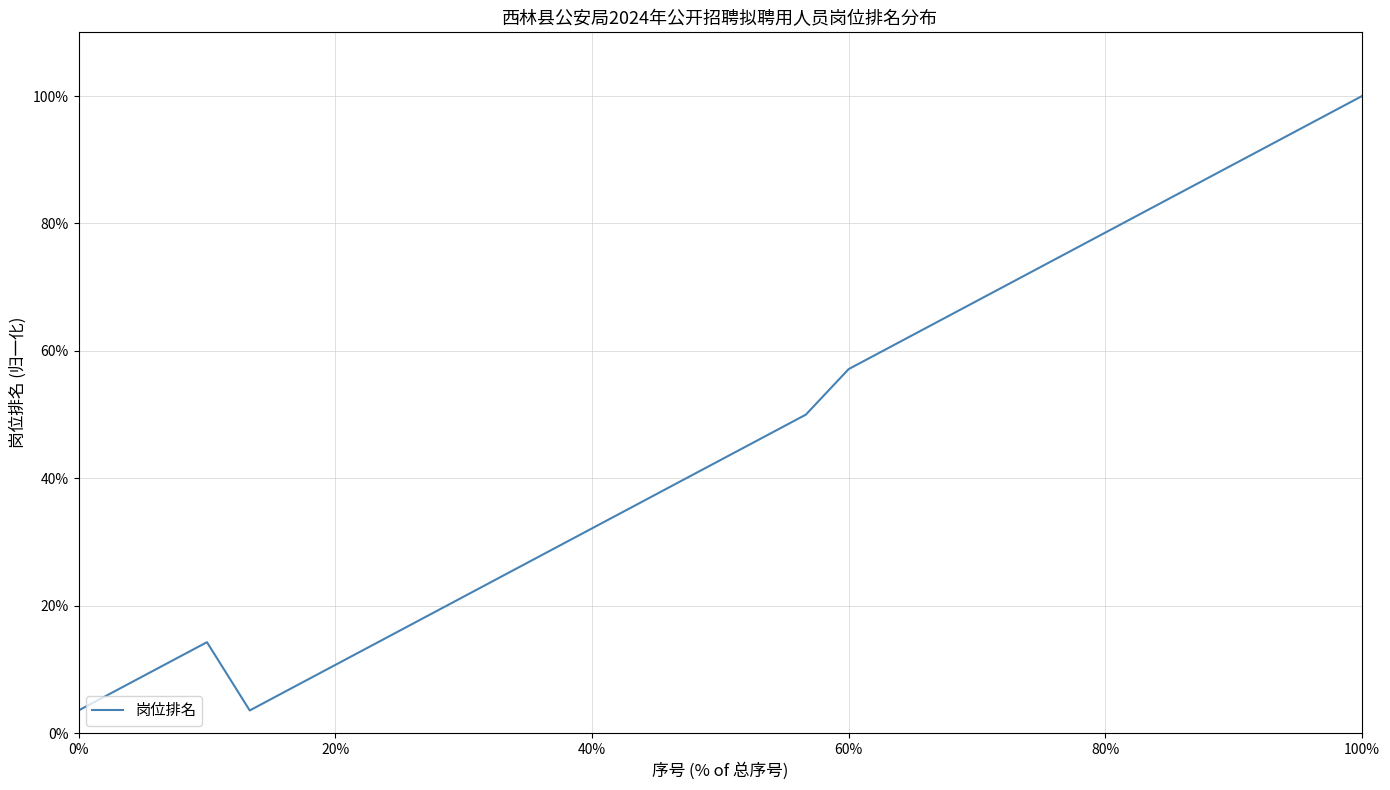

Does the chart display data point markers on the line(s)?

No